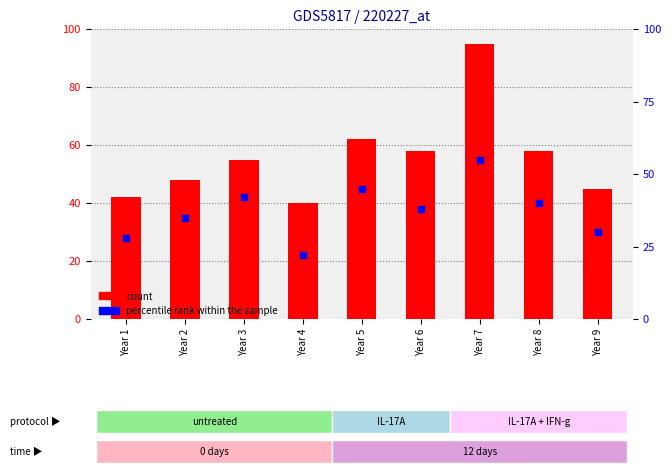

Which series contains the lowest Y value?

percentile rank within the sample